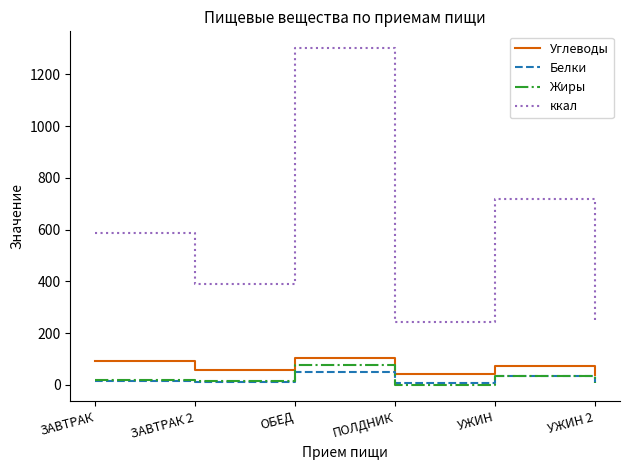

The Углеводы series shows 42.1 at ПОЛДНИК. True or false?

True